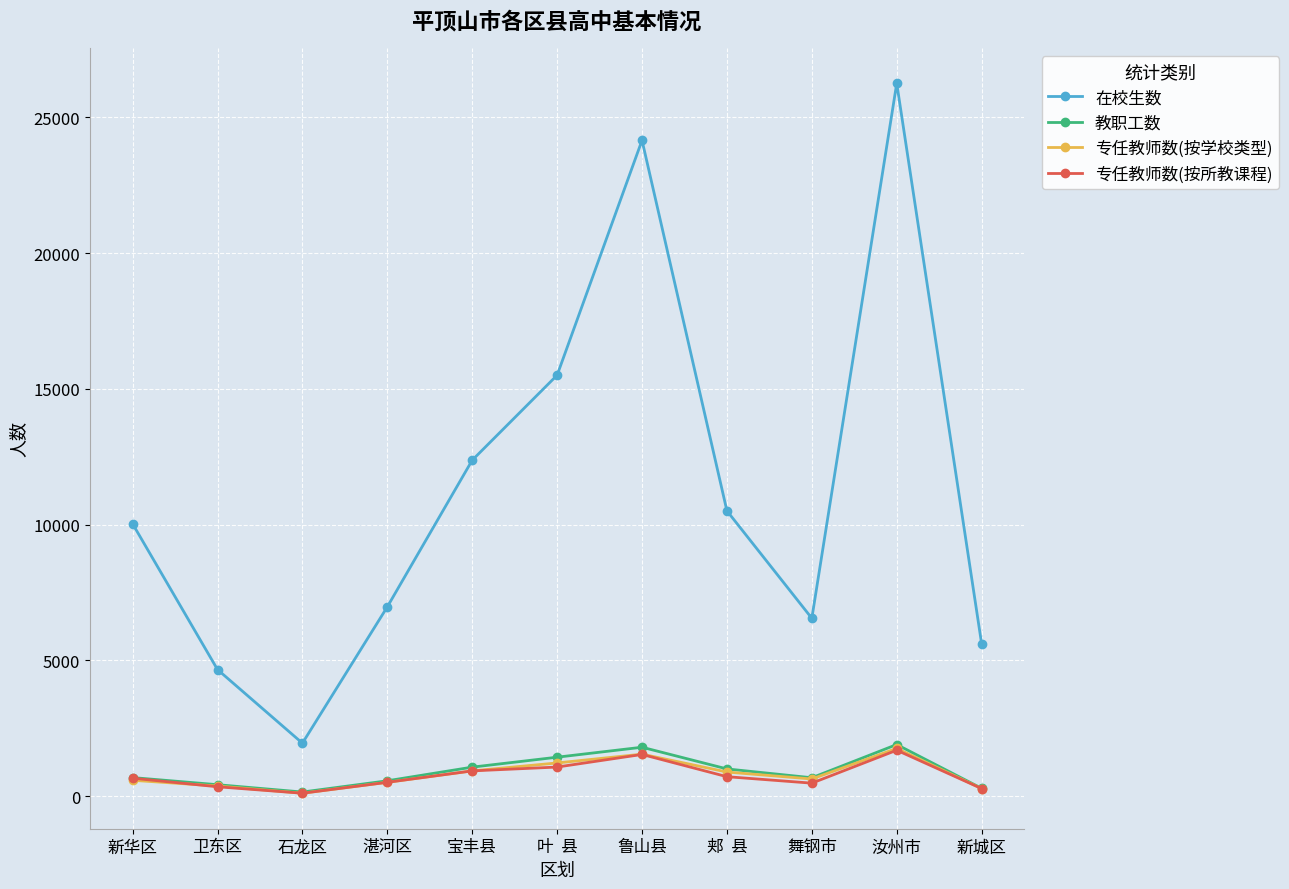

Is it true that 在校生数 equals 25653 at 叶  县?

False